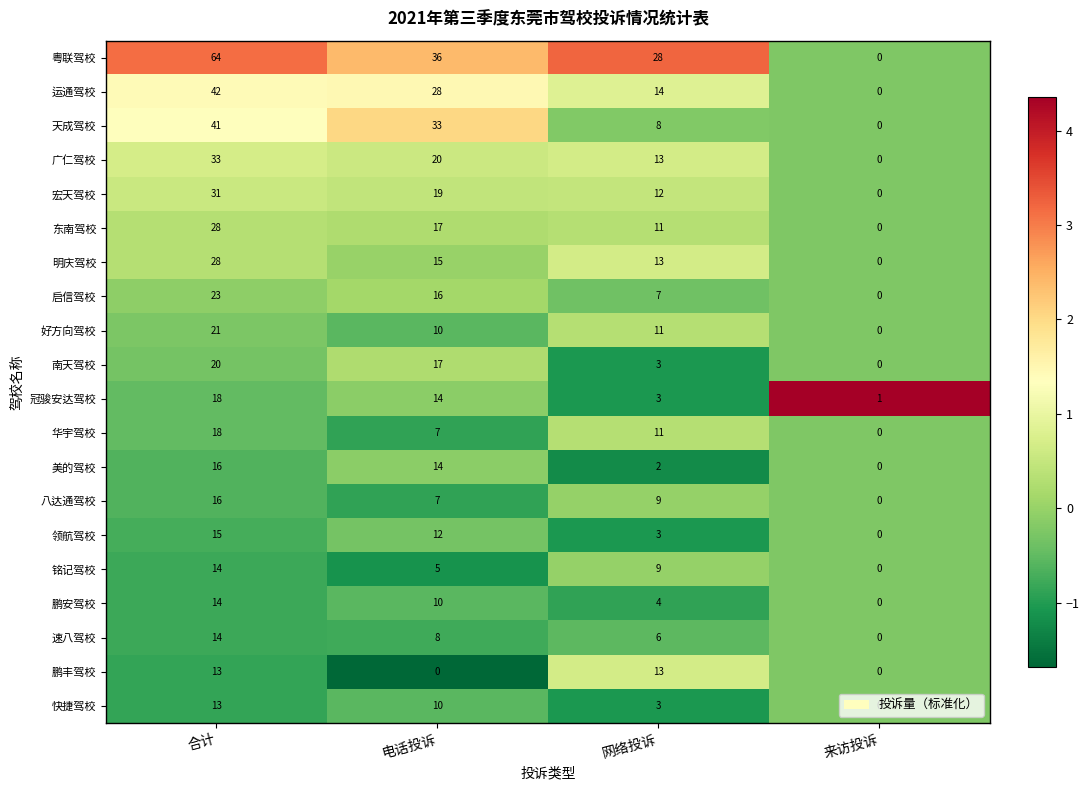

Which series has the widest spread of values?

粤联驾校